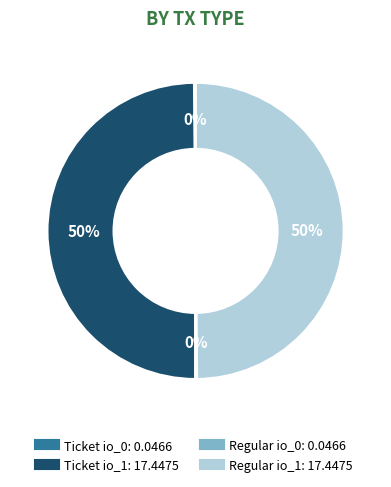

To the nearest percent, what is the average slice percentage?

25%